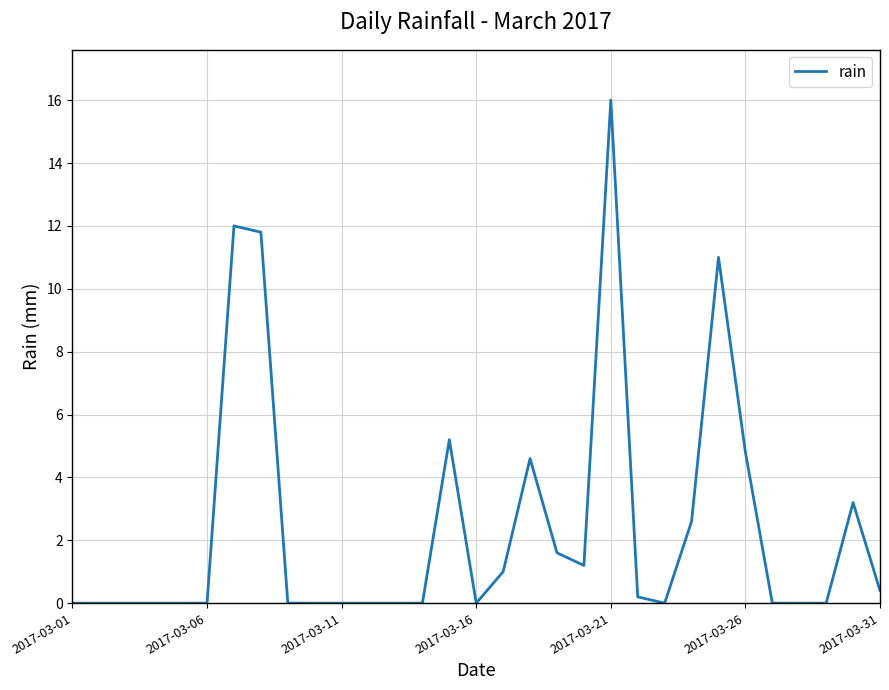

What is the difference between the maximum and minimum values?

16.0